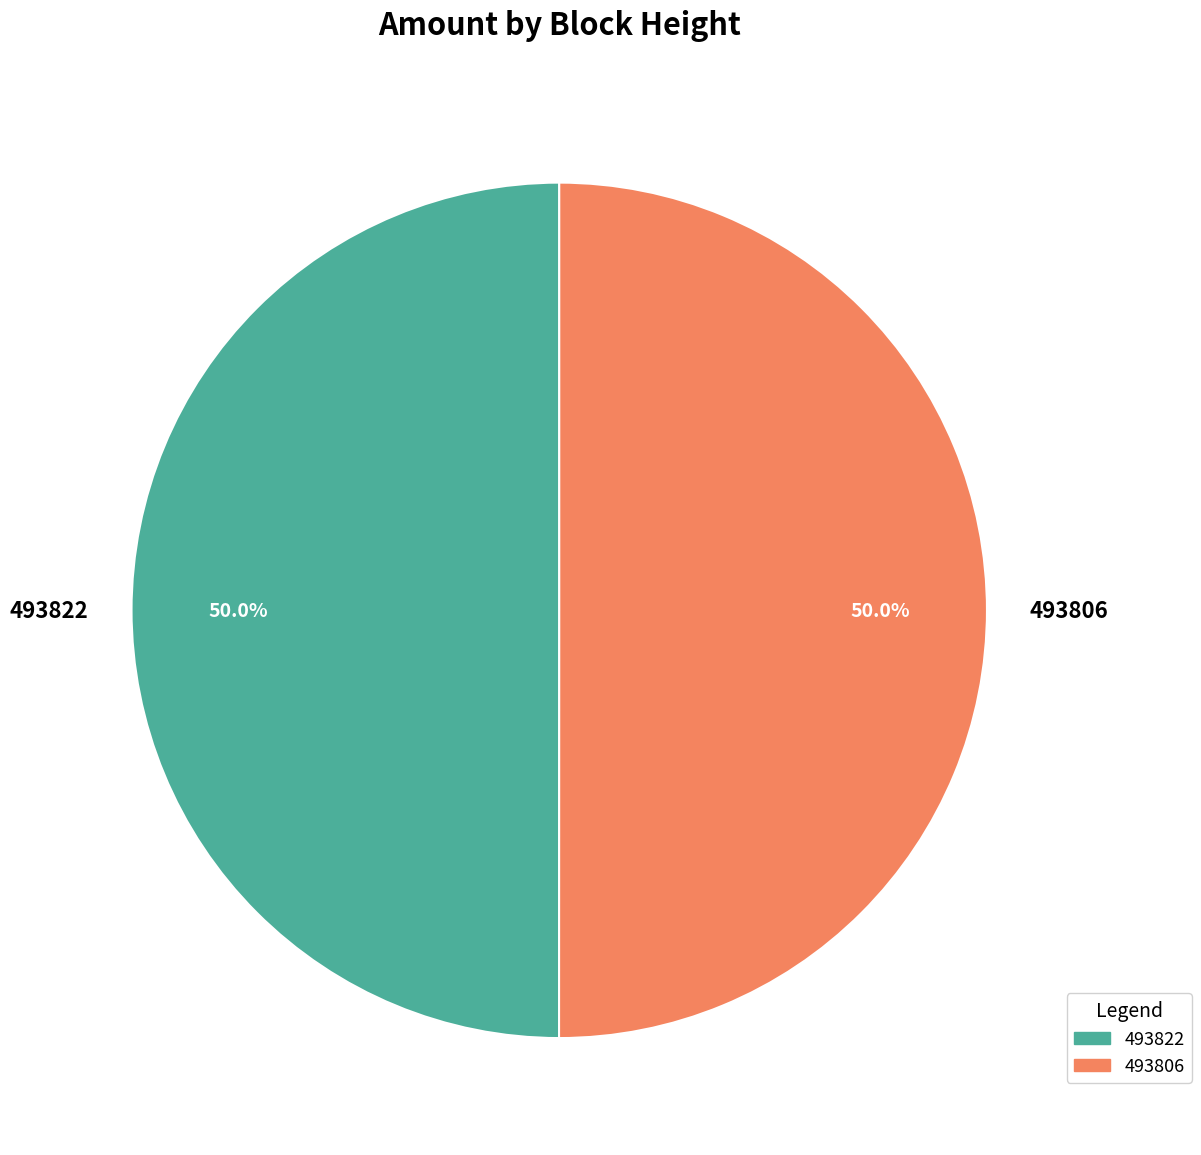

What is the ratio of the value at 493806 to the value at 493822?

1.0